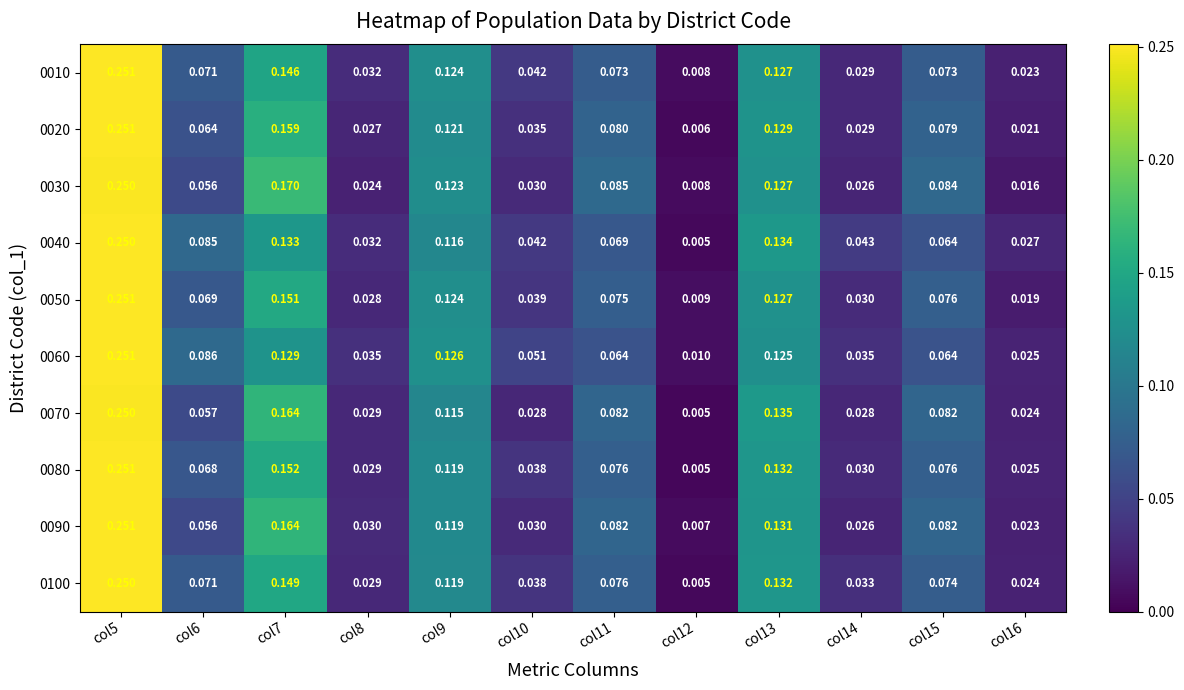

At which category is the sum across all series the highest?

col5